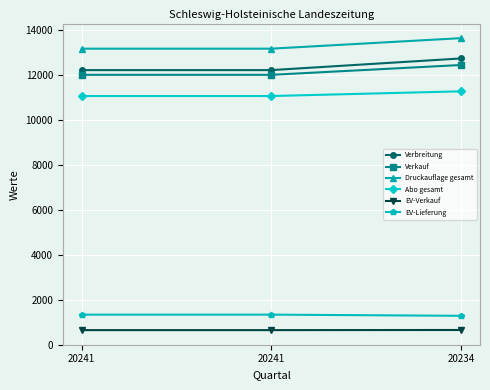

What is the sum of the Abo gesamt values at 20241 and 20234?

22369